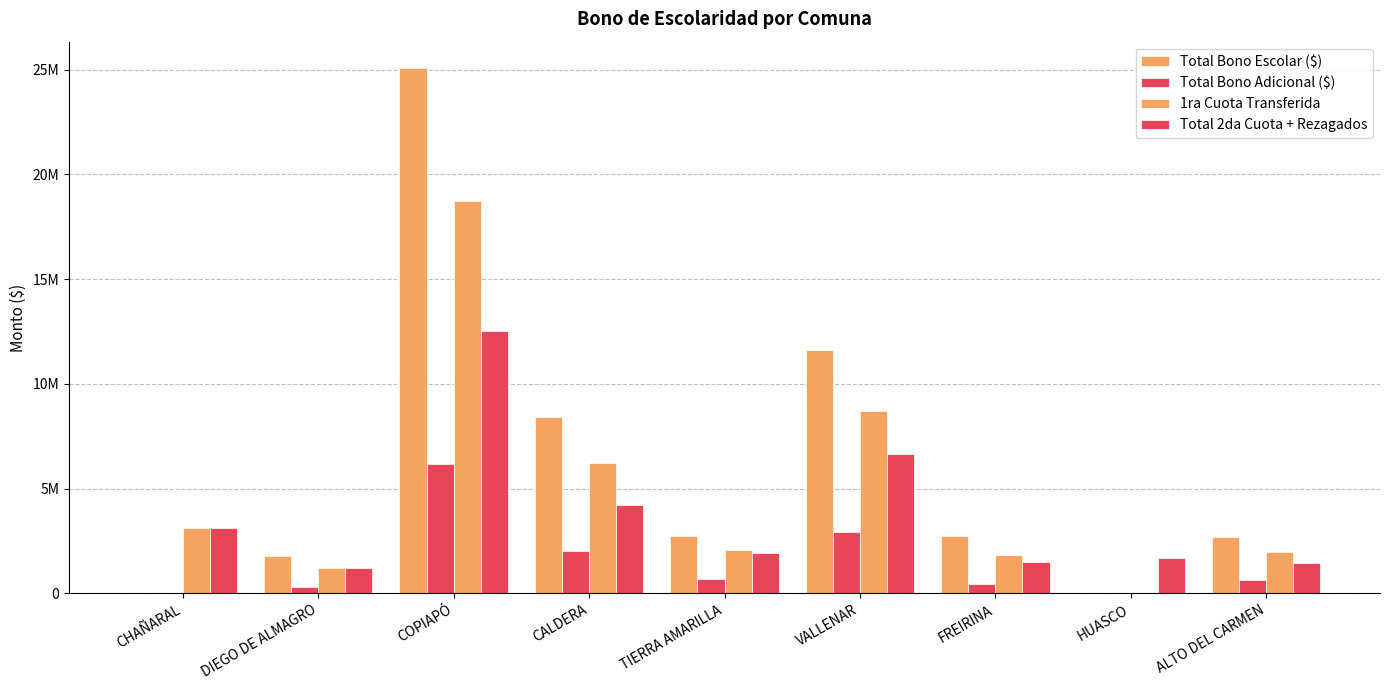

At how many categories does at least one series exceed 16036430?

1